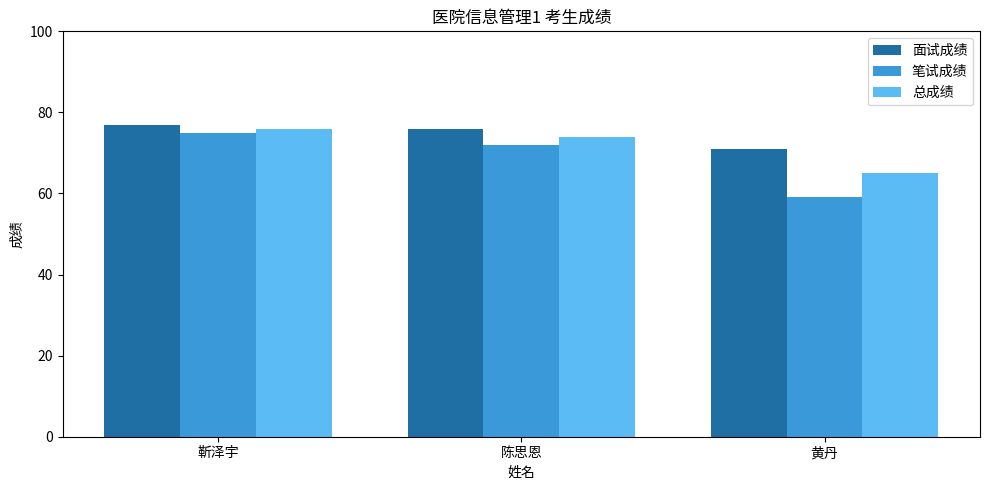

Which series has the widest spread of values?

笔试成绩